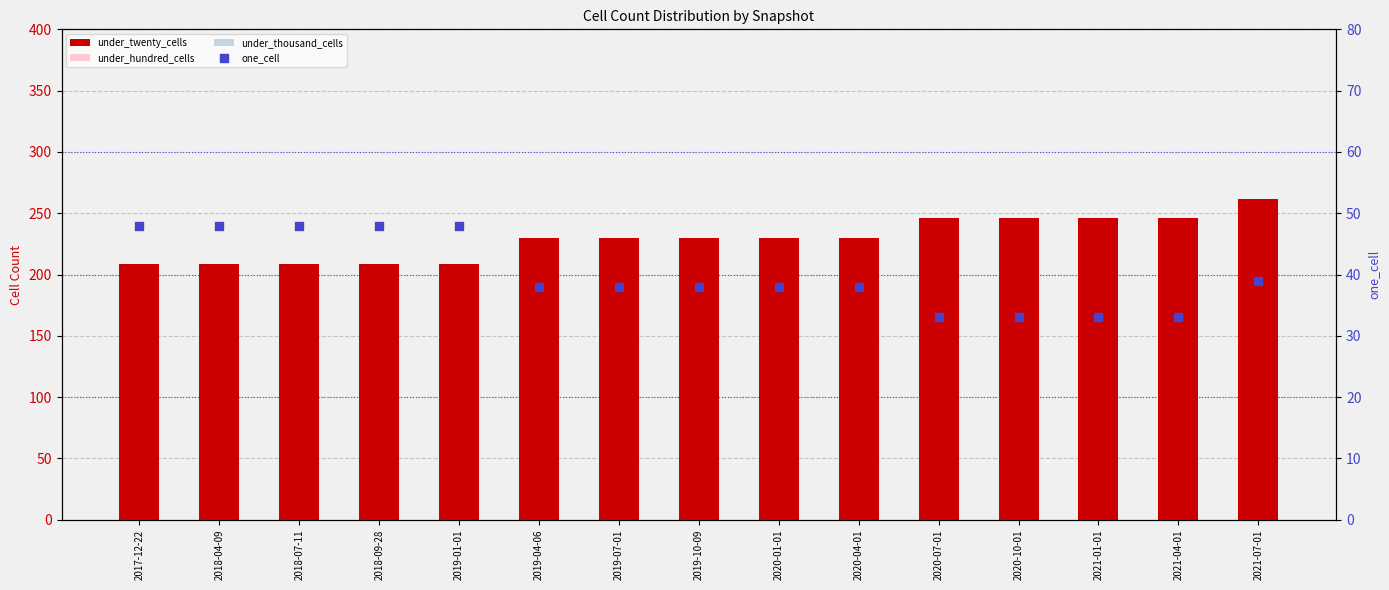

Which series has the widest spread of Y values?

under_twenty_cells